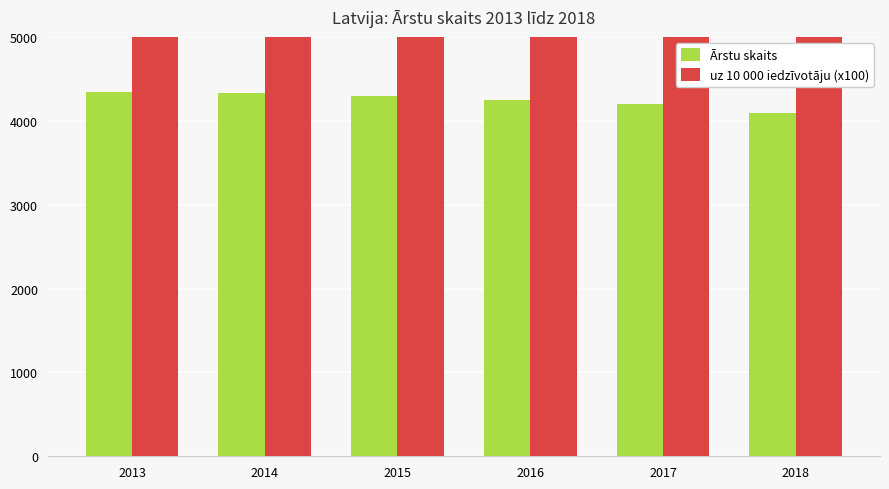

Reading left to right, list all the values displayed in this chart.

Ārstu skaits: 4342.0	4335.0	4297.0	4246.0	4202.0	4094.0
uz 10 000 iedzīvotāju (x100): 6750.0	6760.0	6720.0	6620.0	6590.0	6470.0